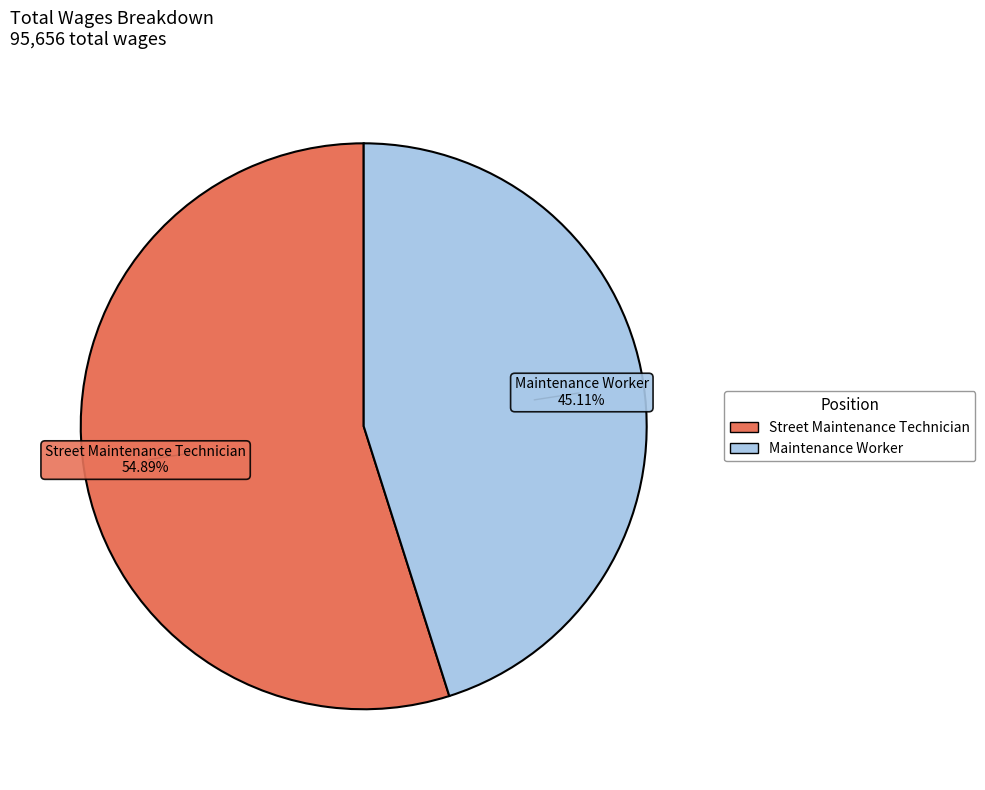

To the nearest percent, what is the difference between the largest and smallest slice percentages?

10%